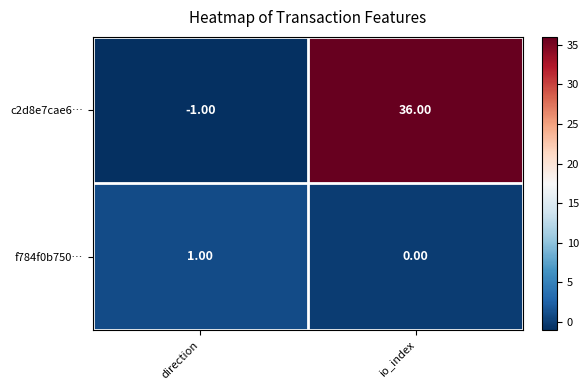

List the labels in order of c2d8e7cae6… value, smallest first.

direction, io_index